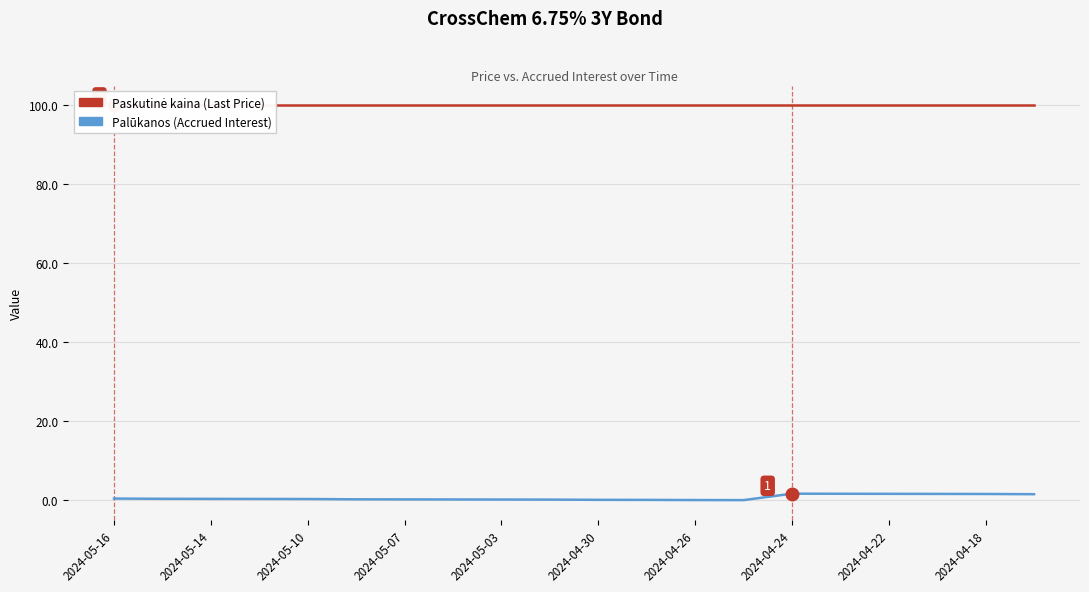

Is it true that Palūkanos (Accrued Interest) equals 0.5 at 2024-05-16?

False